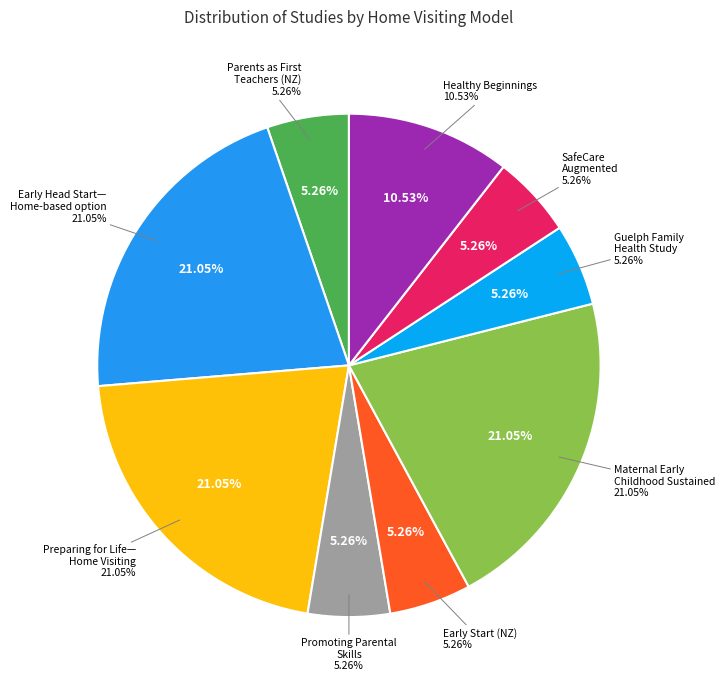

Is Early Head Start—Home-based option the majority of the pie?

No